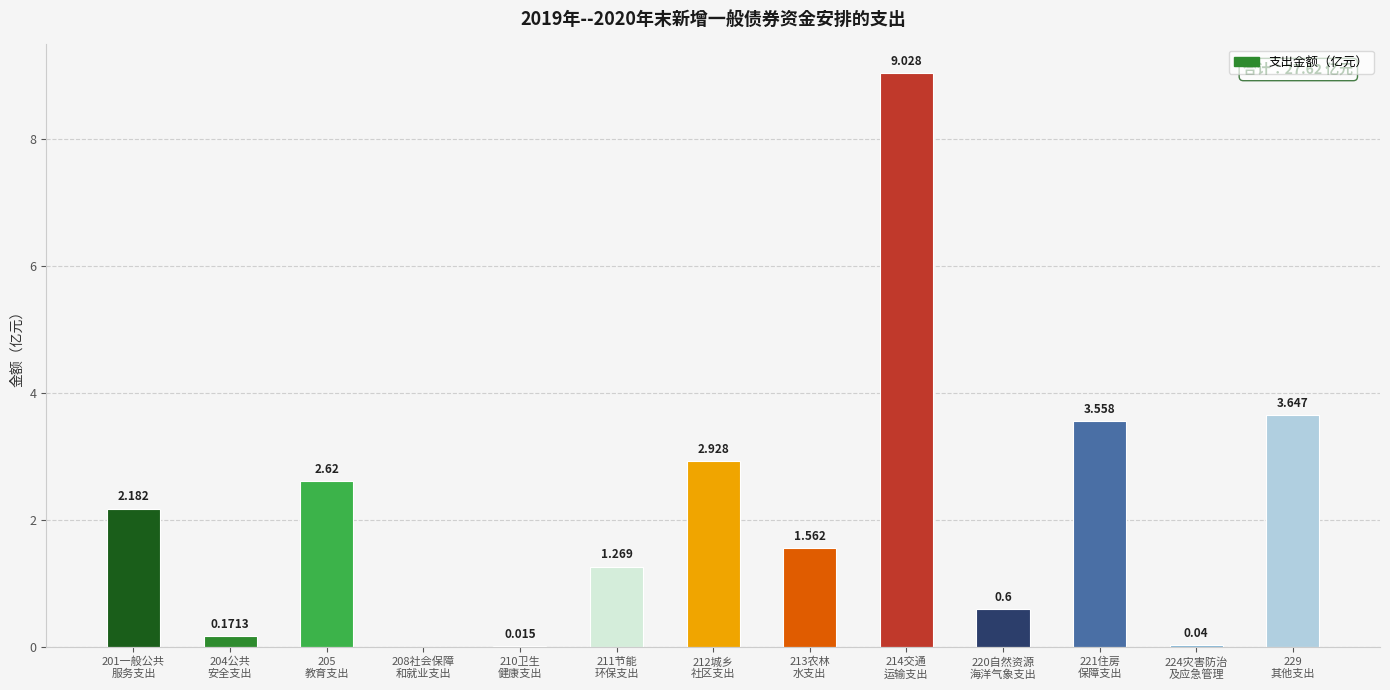

List the labels in order of value, largest first.

214交通
运输支出, 229
其他支出, 221住房
保障支出, 212城乡
社区支出, 205
教育支出, 201一般公共
服务支出, 213农林
水支出, 211节能
环保支出, 220自然资源
海洋气象支出, 204公共
安全支出, 224灾害防治
及应急管理, 210卫生
健康支出, 208社会保障
和就业支出